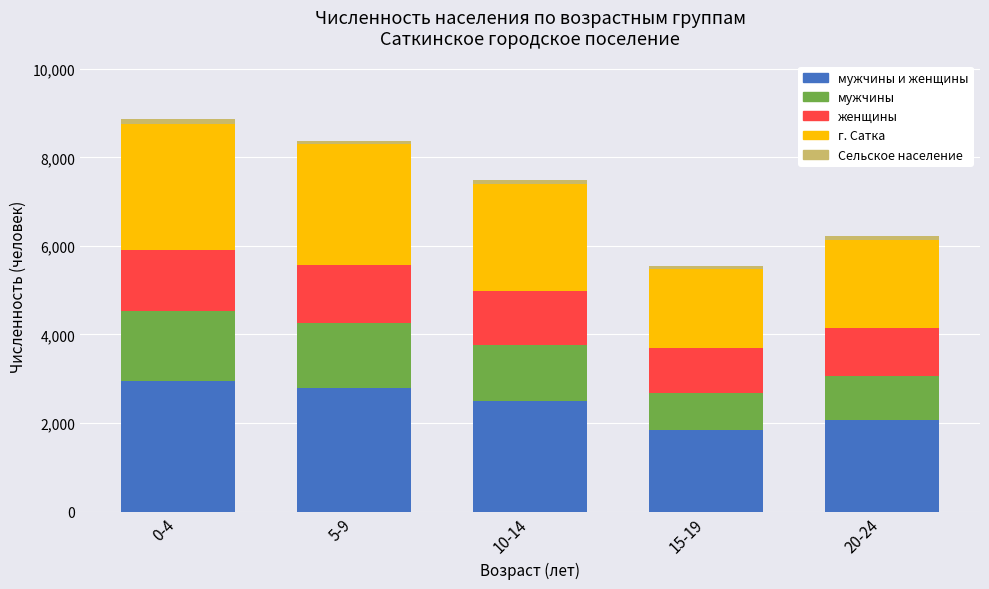

How many categories are shown in the chart?

5